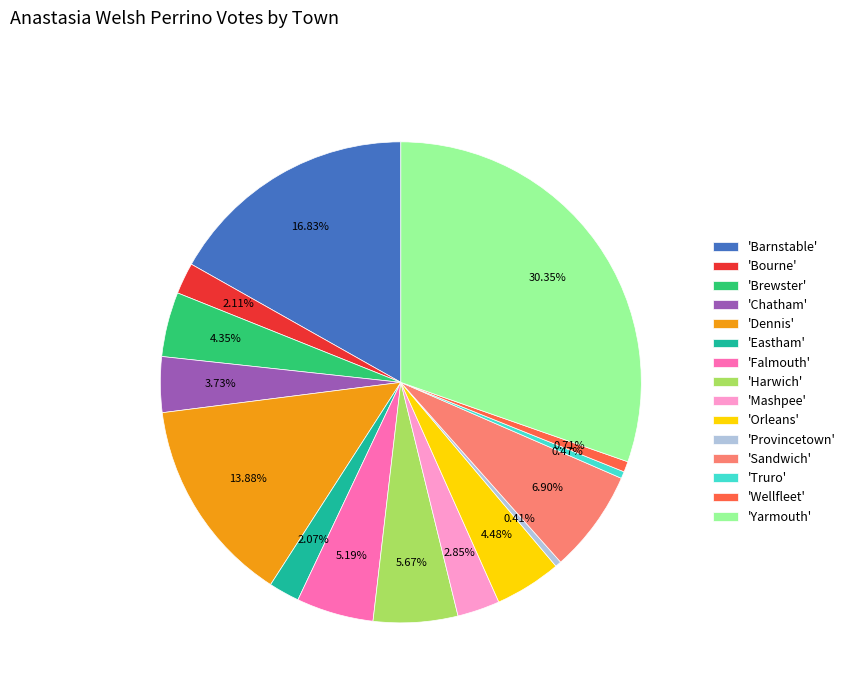

Which has a higher value, 'Truro' or 'Mashpee'?

'Mashpee'